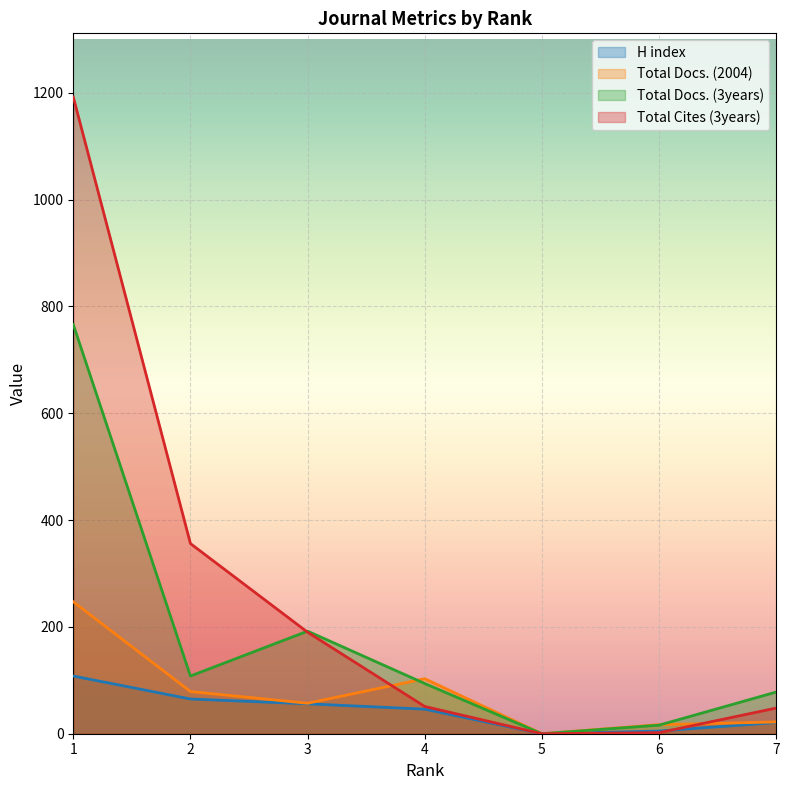

Does the chart display data point markers on the line(s)?

No